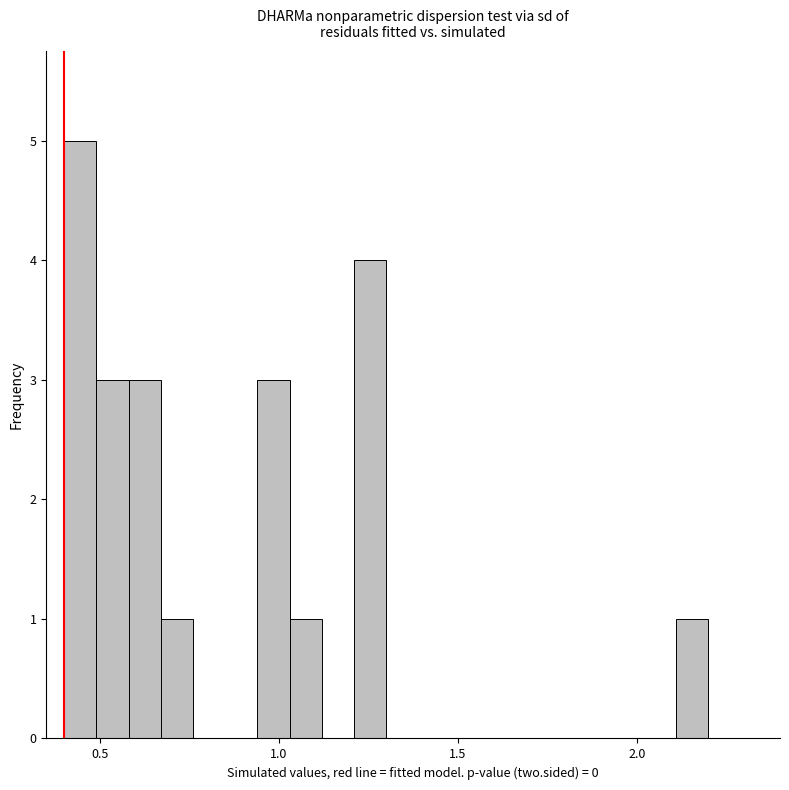

Read against the x-axis, roughly where is the centre of the tallest bar?

0.45